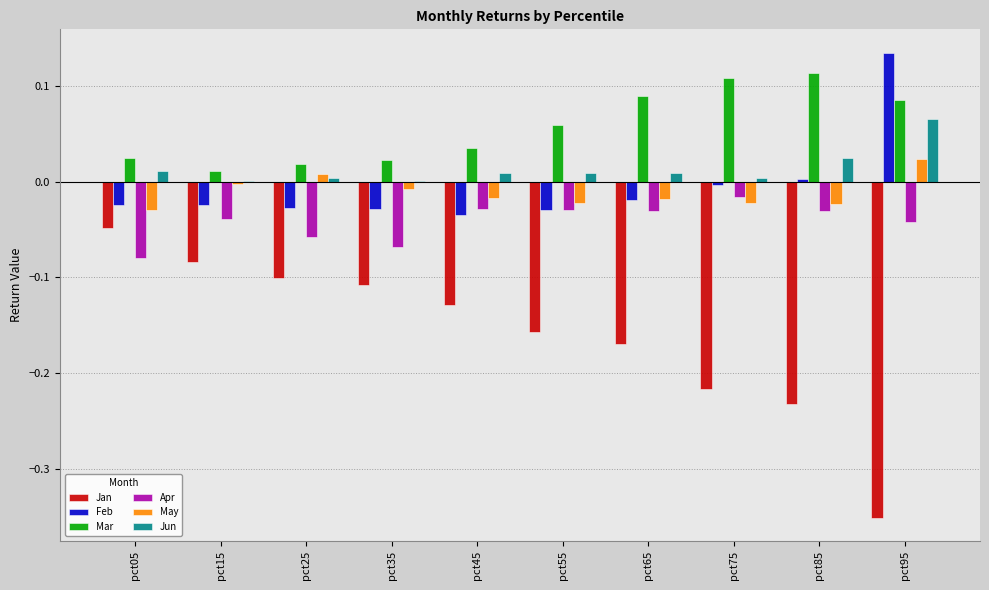

Which category has the highest value in the Jun series?

pct95